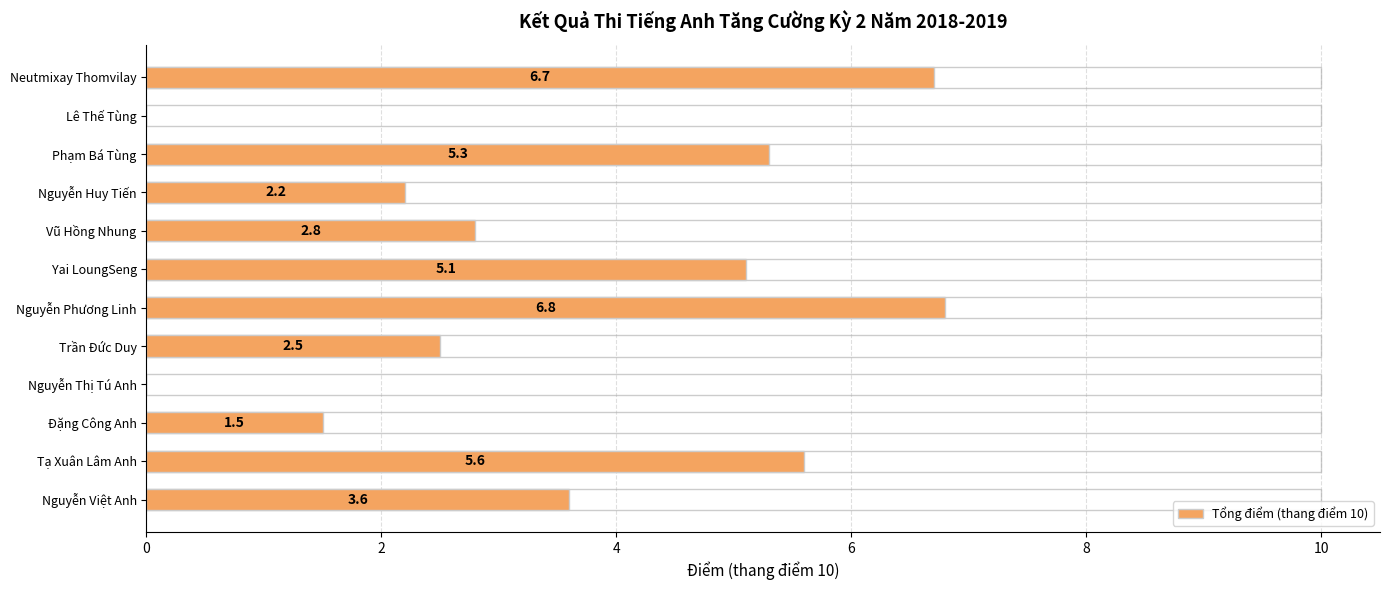

How many values exceed 3?

6